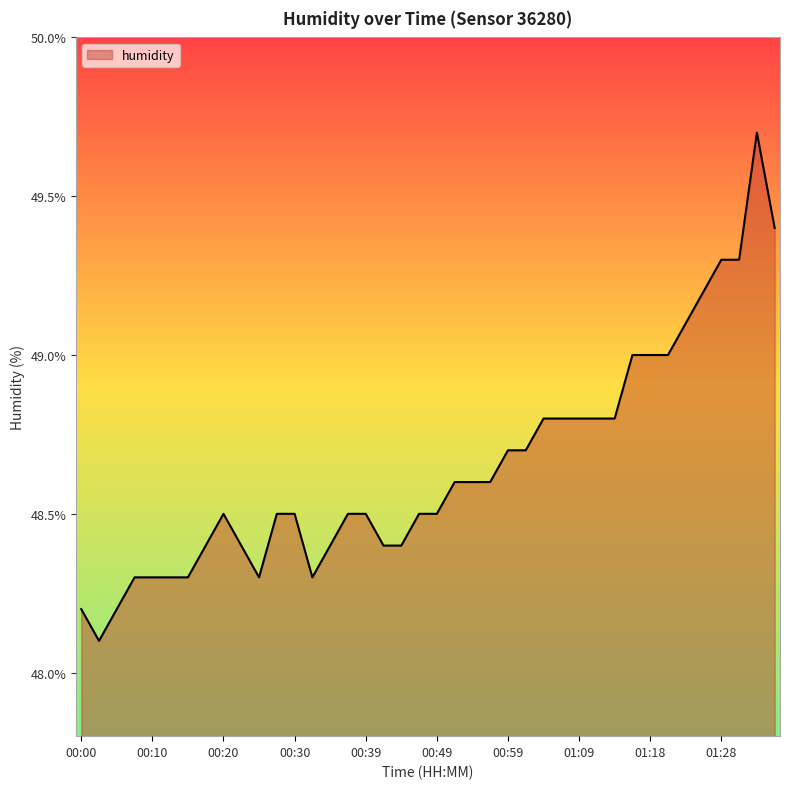

What is the difference between the maximum and minimum values?

1.6